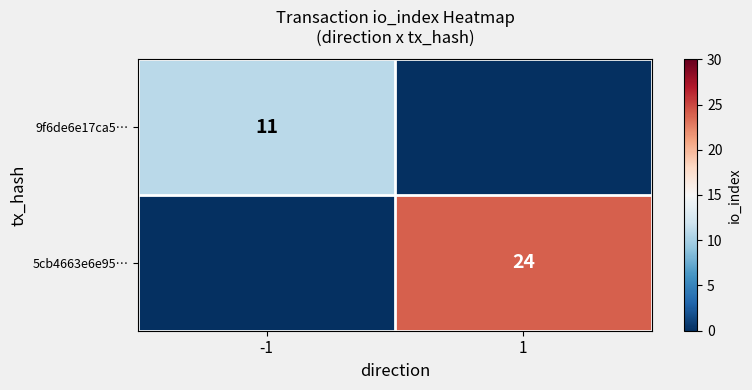

Which category has the lowest value across all series?

1